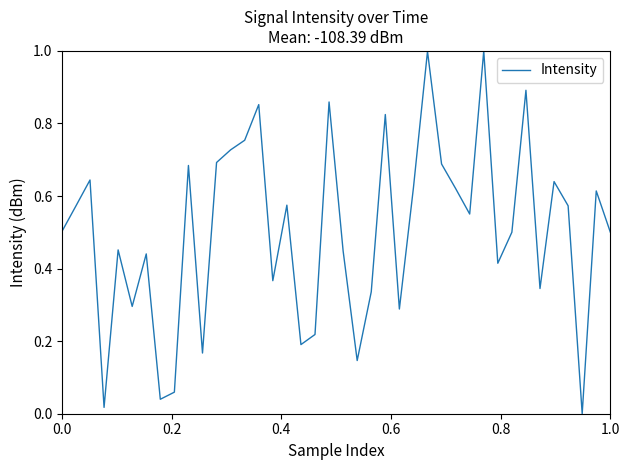

How many distinct data groups are displayed?

1